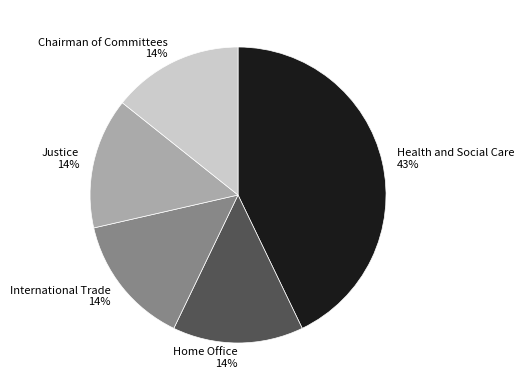

To the nearest percent, what portion does Justice represent?

14%